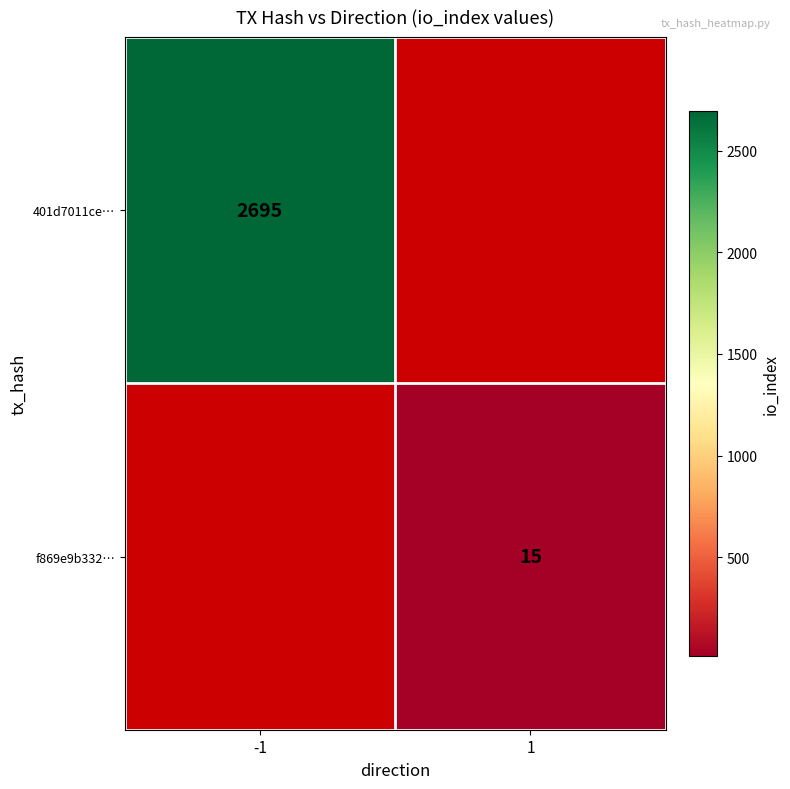

The value of f869e9b332… at 1 is 9. True or false?

False